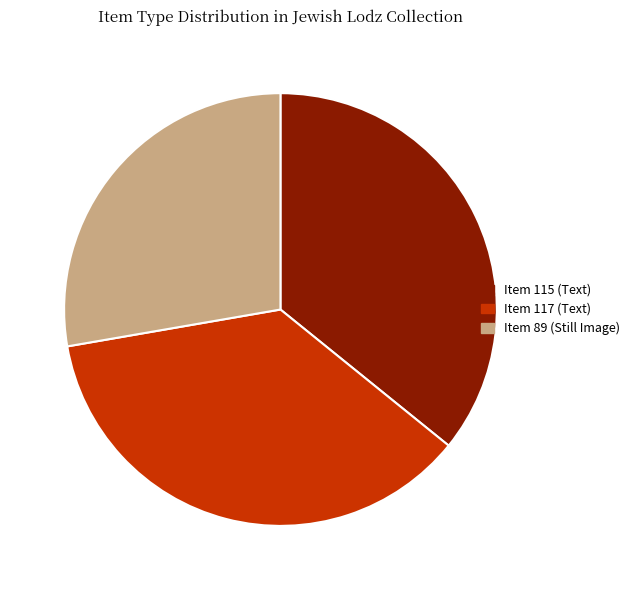

Rank the categories by value from highest to lowest.

Item 117 (Text), Item 115 (Text), Item 89 (Still Image)